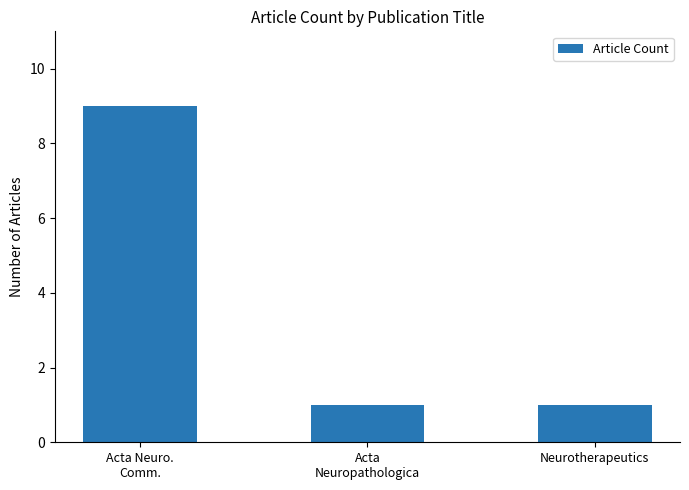

Does the chart contain stacked bars?

No